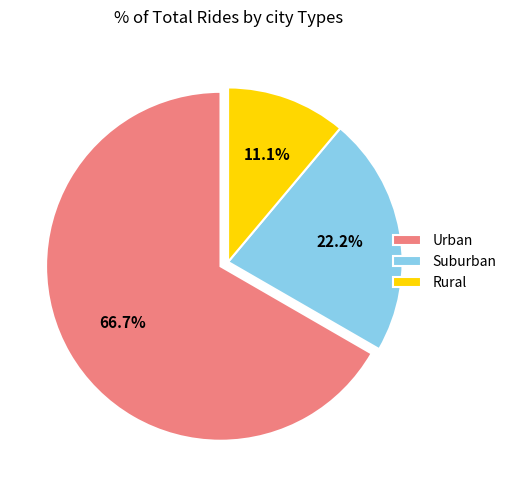

What is the smallest slice in the pie chart?

Rural